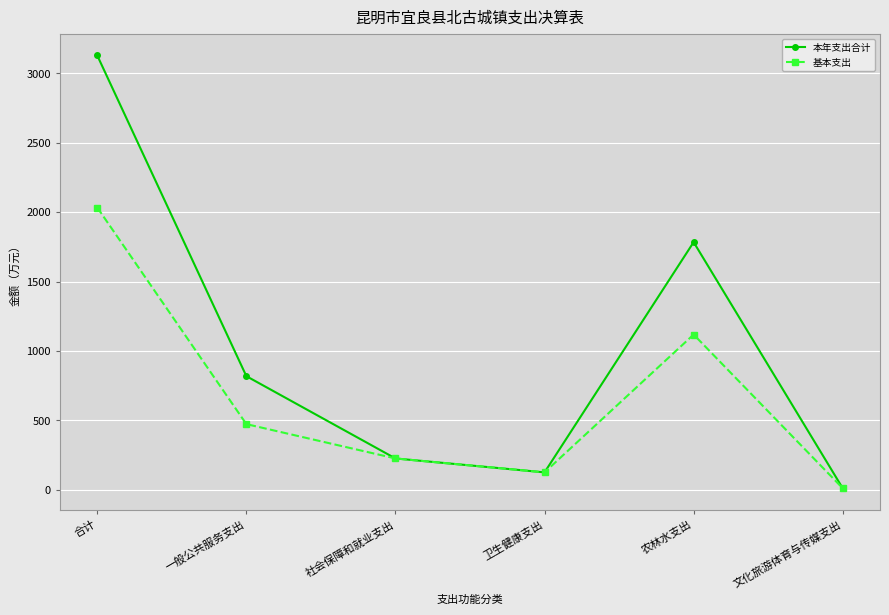

The 本年支出合计 series shows 1783.8 at 农林水支出. True or false?

True